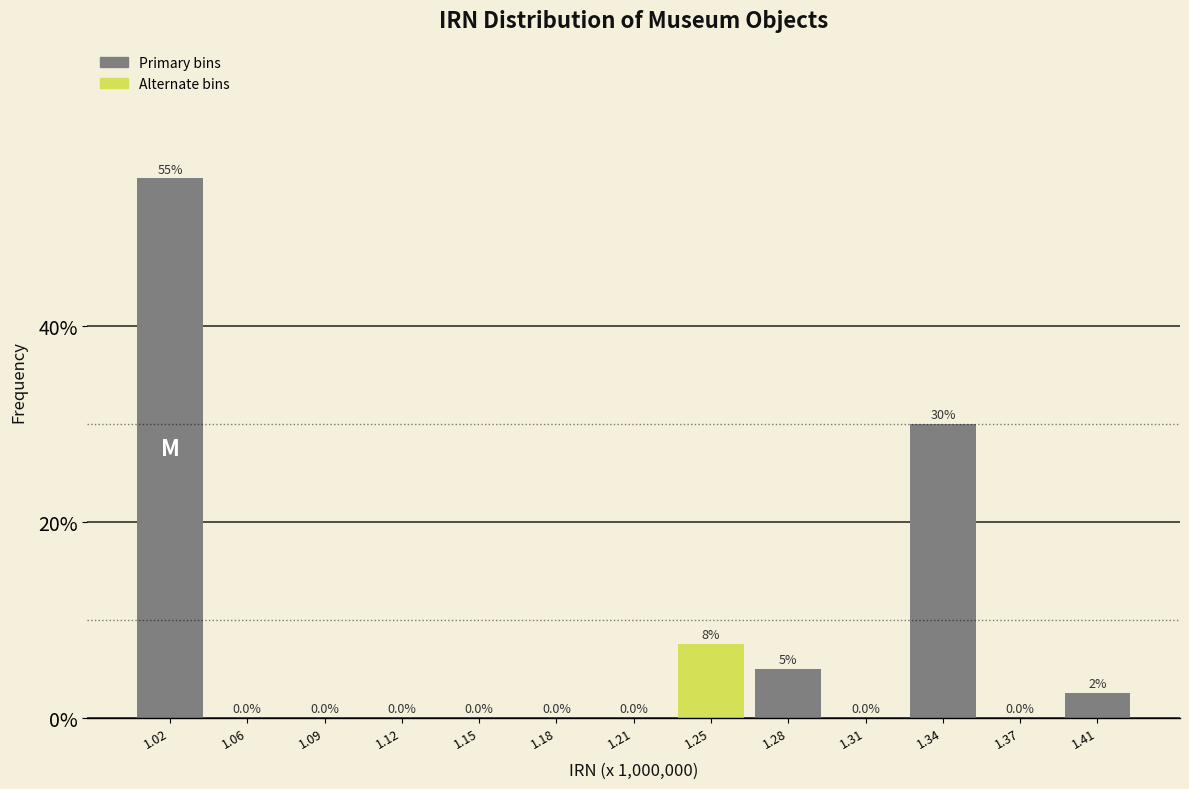

Reading right to left, list all the values displayed in this chart.

1.41=2.5	1.37=0.0	1.34=30.0	1.31=0.0	1.28=5.0	1.25=7.5	1.21=0.0	1.18=0.0	1.15=0.0	1.12=0.0	1.09=0.0	1.06=0.0	1.02=55.0